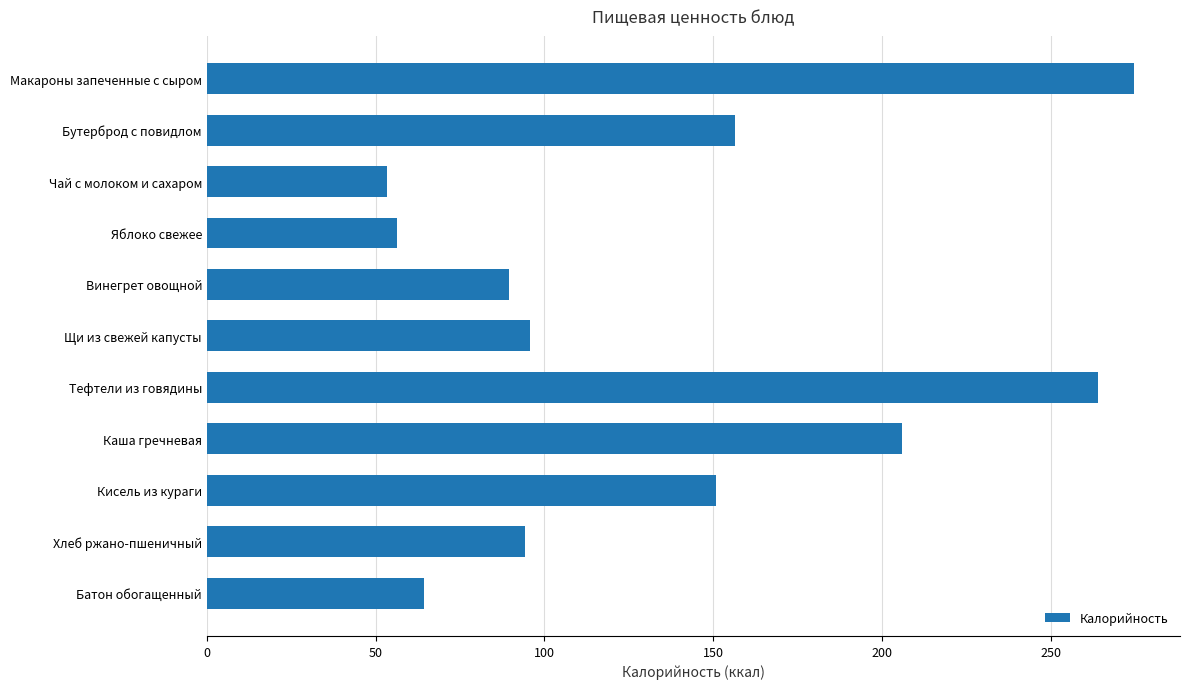

How many values are below 95?

5